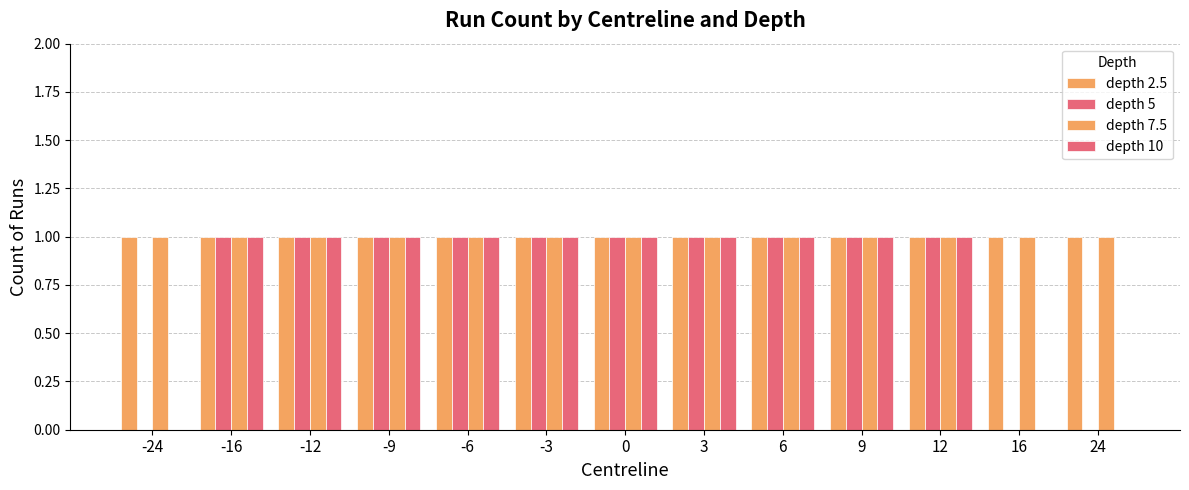

Is the value of depth 5 at 0 greater than the value of depth 2.5 at -12?

No